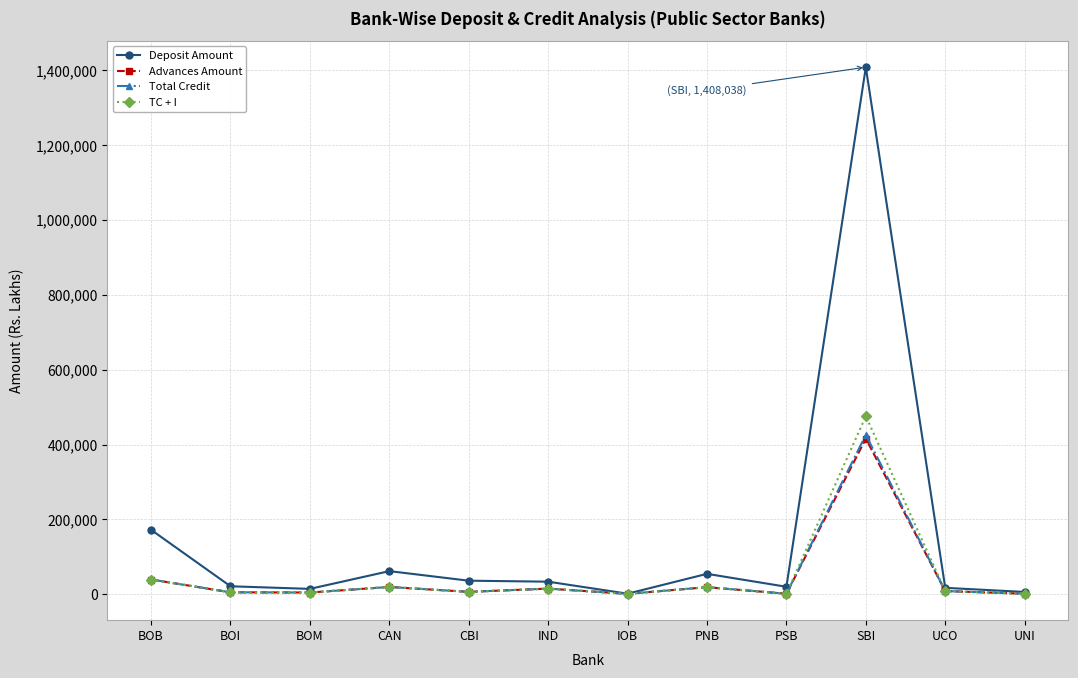

Is it true that Advances Amount equals 39314.7 at BOB?

True